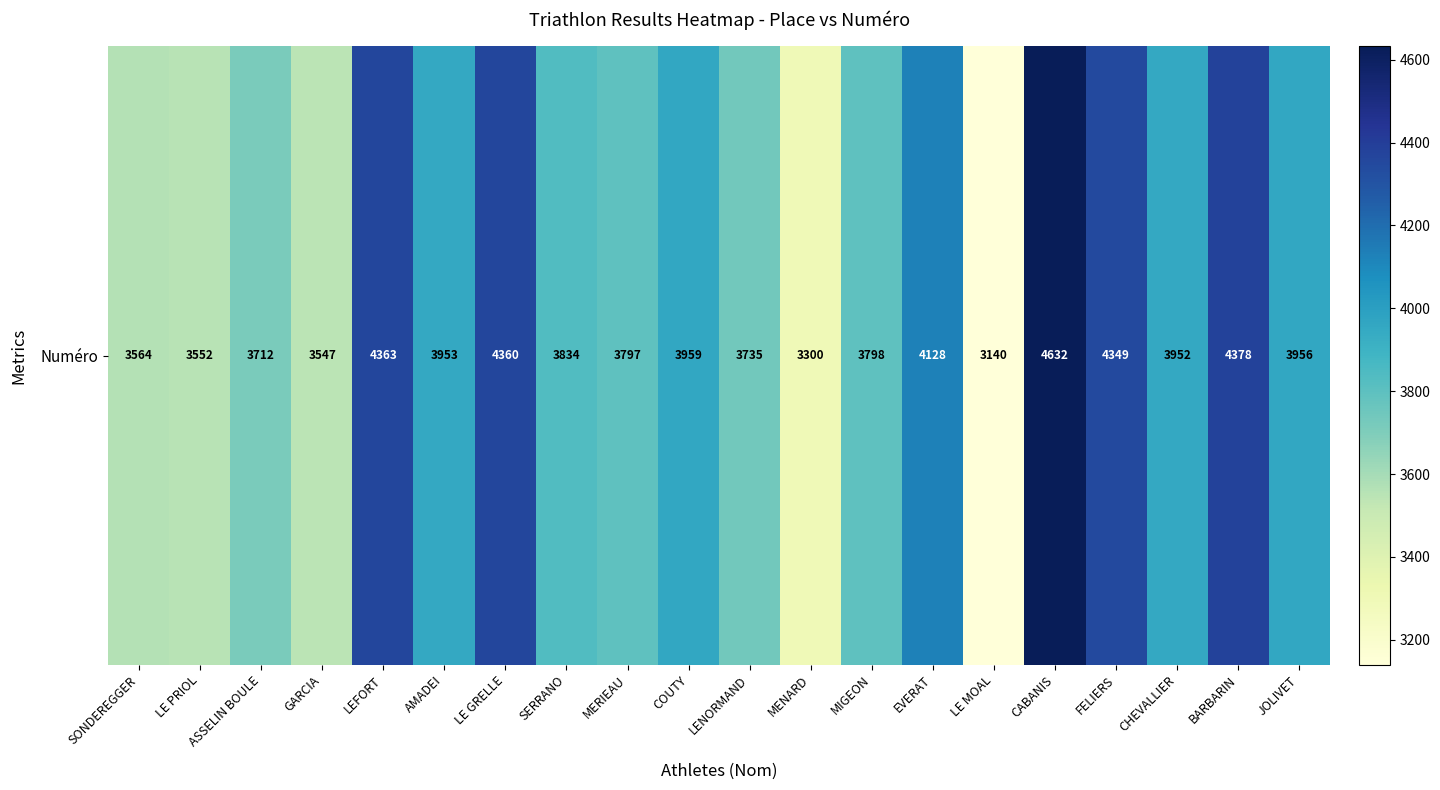

What is the sum of all values?

78009